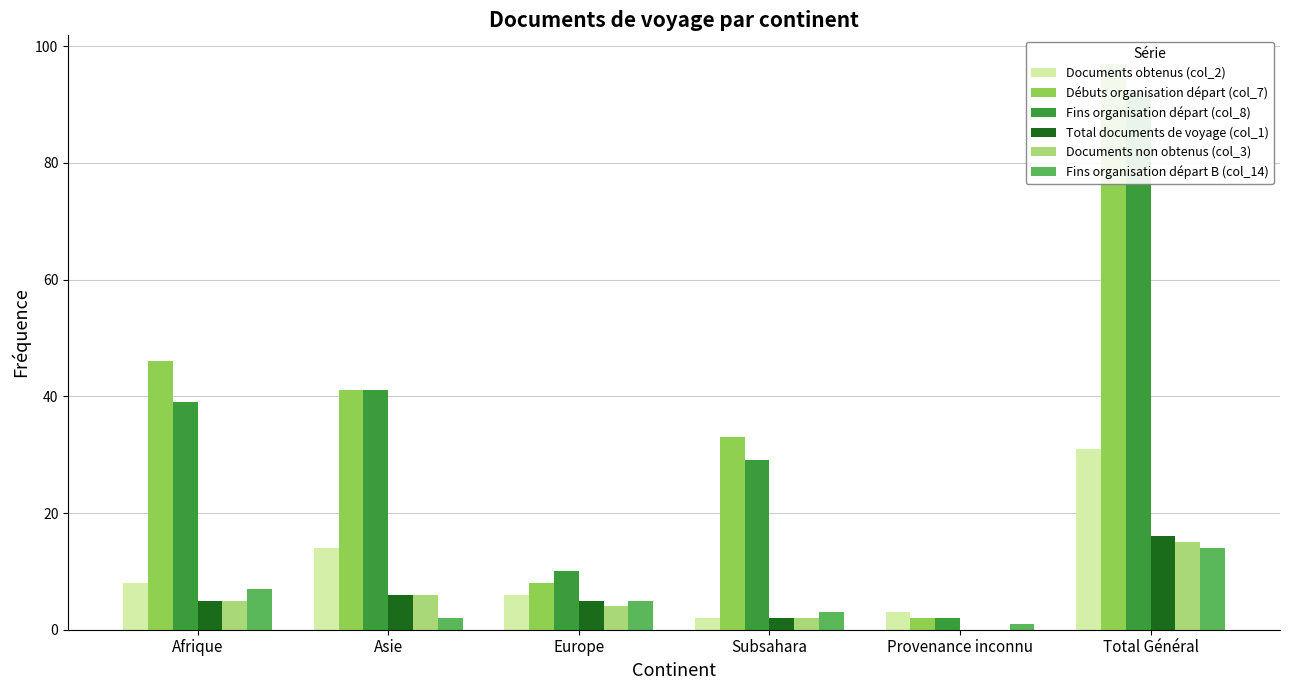

Which series has the largest total across all categories?

Débuts organisation départ (col_7)